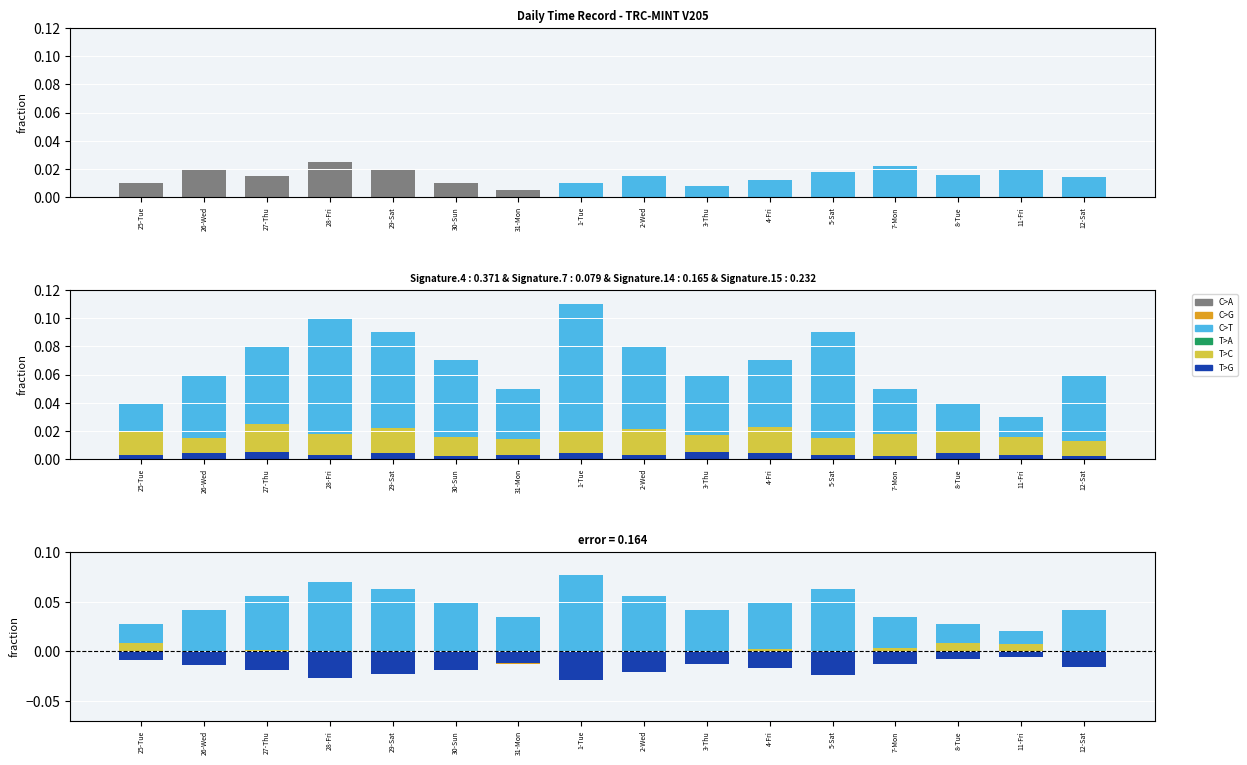

Count the number of categories in the chart.

16